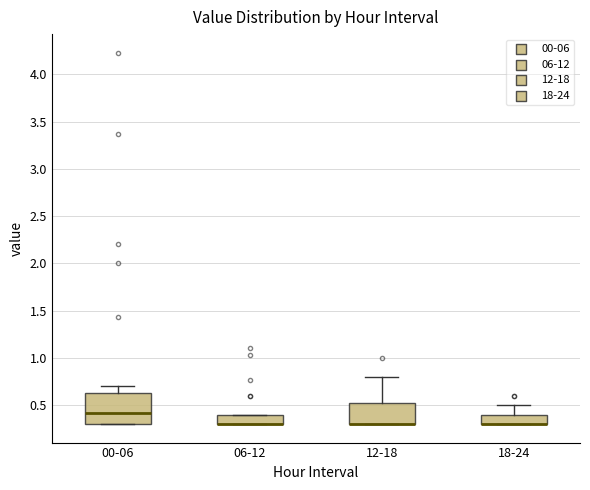

Reading left to right, read every box against the y-axis: the position of its median line, the range the box covers, and the ends of its whiskers. The values are not printed on the chart, so give them approximately, as read against the axis.

00-06: median 0.40, box 0.30 to 0.65, whiskers 0.30 to 0.70
06-12: median 0.30 (drawn on the box's lower edge), box 0.30 to 0.40, whiskers 0.30 to 0.40
12-18: median 0.30 (drawn on the box's lower edge), box 0.30 to 0.55, whiskers 0.30 to 0.80
18-24: median 0.30 (drawn on the box's lower edge), box 0.30 to 0.40, whiskers 0.30 to 0.50